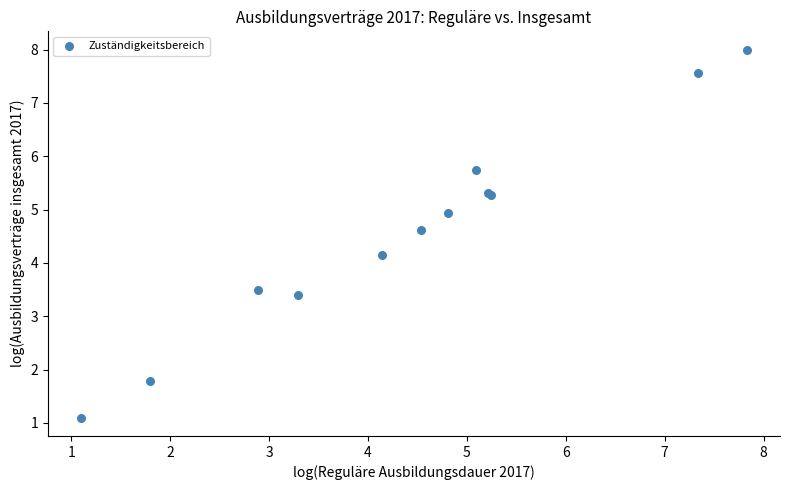

What Y value in the scatter plot is closest to 4?

4.1